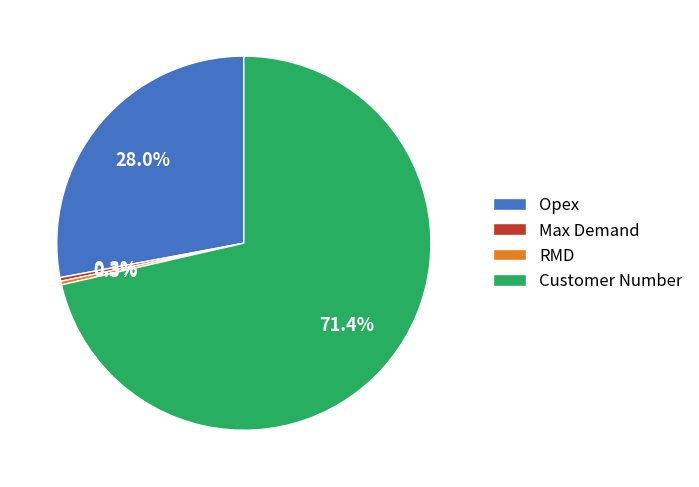

Is it true that Max Demand is 5% of the pie?

False